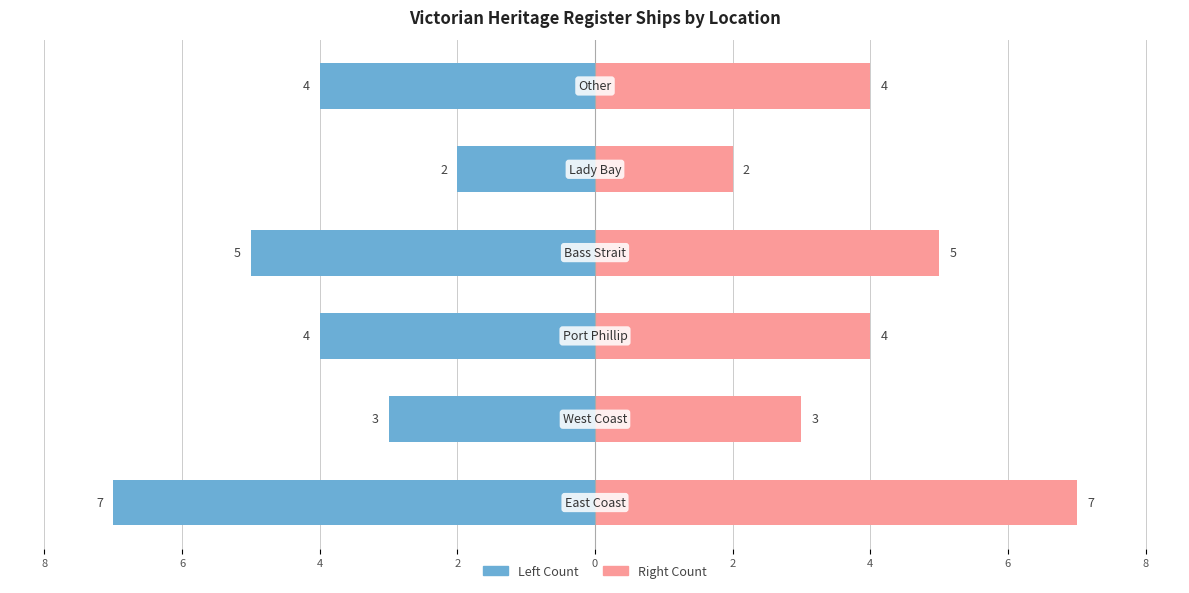

True or false: Count (Left) has a value of -12 at 10.

False